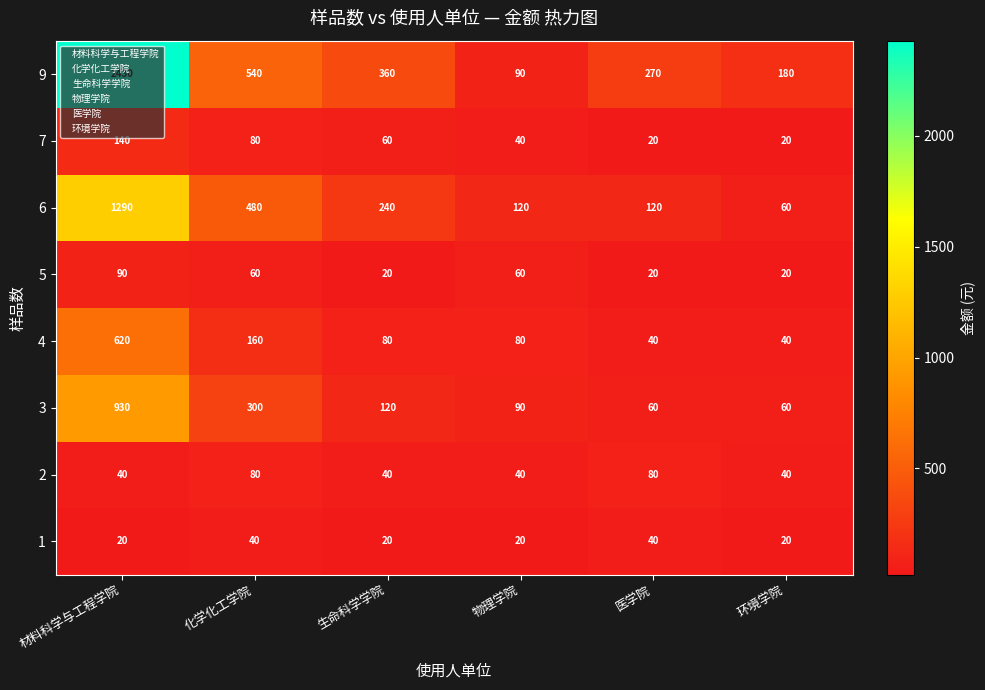

Between 生命科学学院 and 物理学院, which series saw the biggest shift?

9